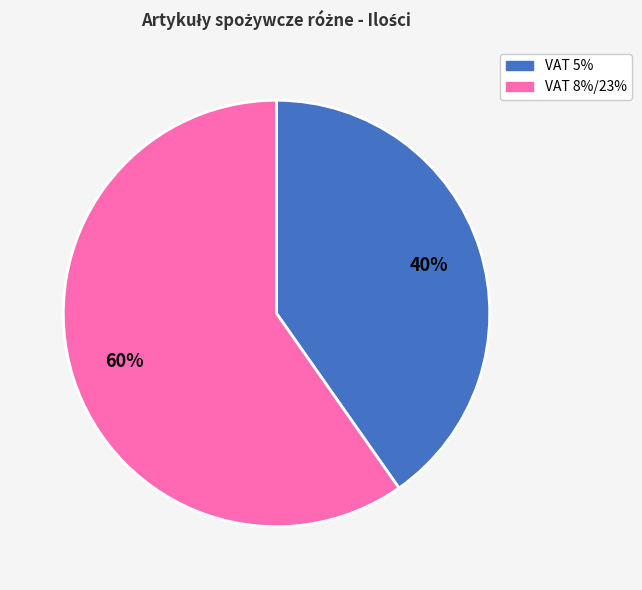

What is the smallest slice in the pie chart?

VAT 5%